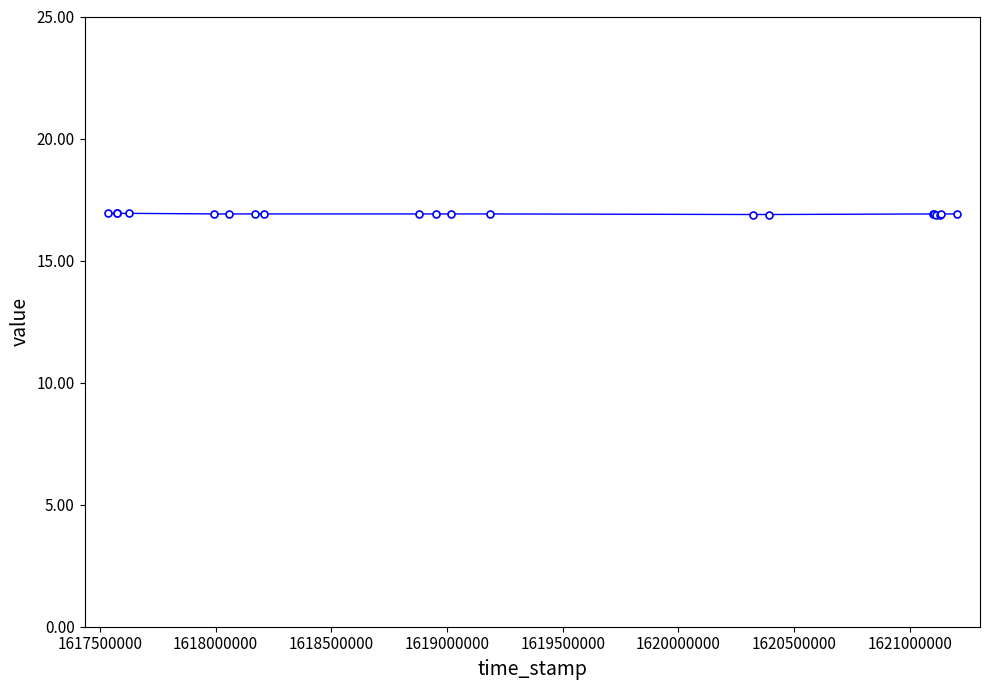

Reading right to left, transcribe all the data shown in this chart.

16.9	16.9	16.9	16.9	16.9	16.9	16.9	16.9	16.9	16.9	16.9	16.9	16.9	16.9	16.9	16.9	16.9	16.9	16.9	16.9